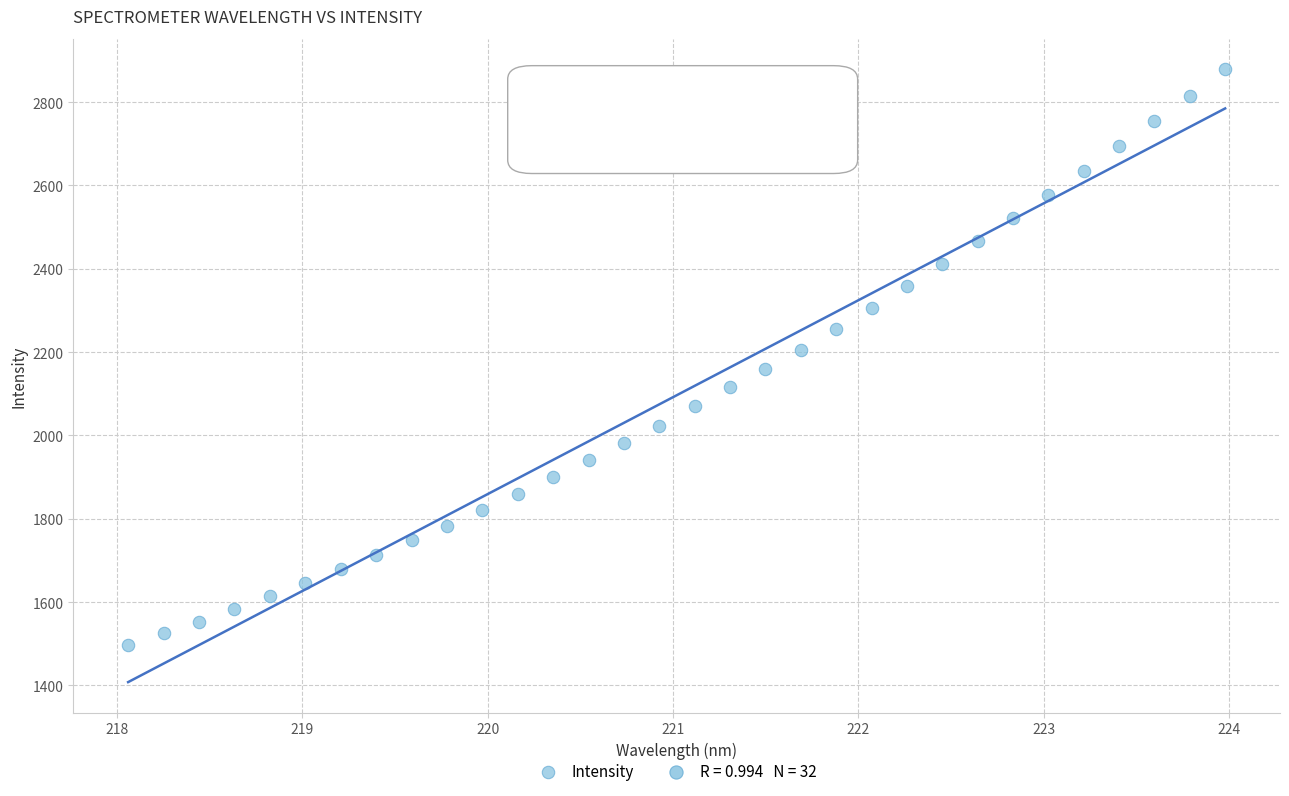

What is the range of Y values (max minus min)?

1381.8